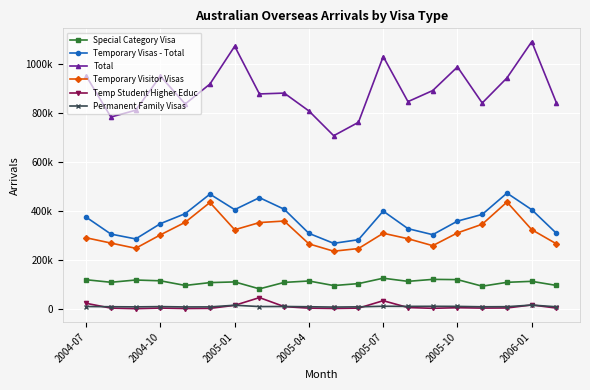

What are all the series names shown in the legend?

Special Category Visa, Temporary Visas - Total, Total, Temporary Visitor Visas, Temp Student Higher Educ, Permanent Family Visas